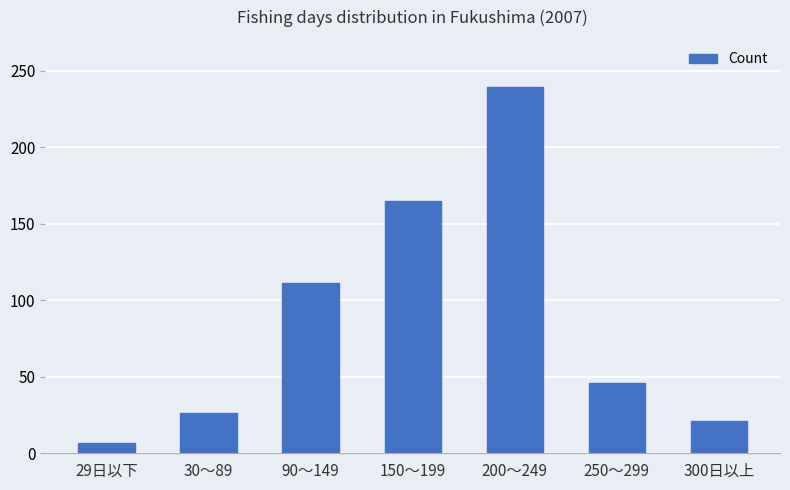

Rank the categories by value from highest to lowest.

200～249, 150～199, 90～149, 250～299, 30～89, 300日以上, 29日以下